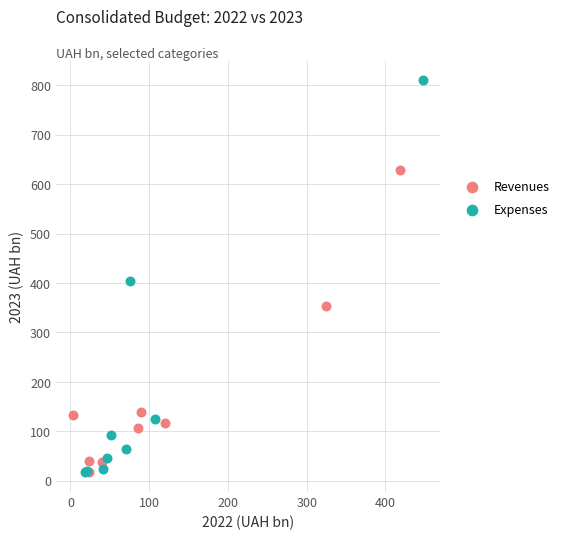

Which series has the widest spread of Y values?

Expenses